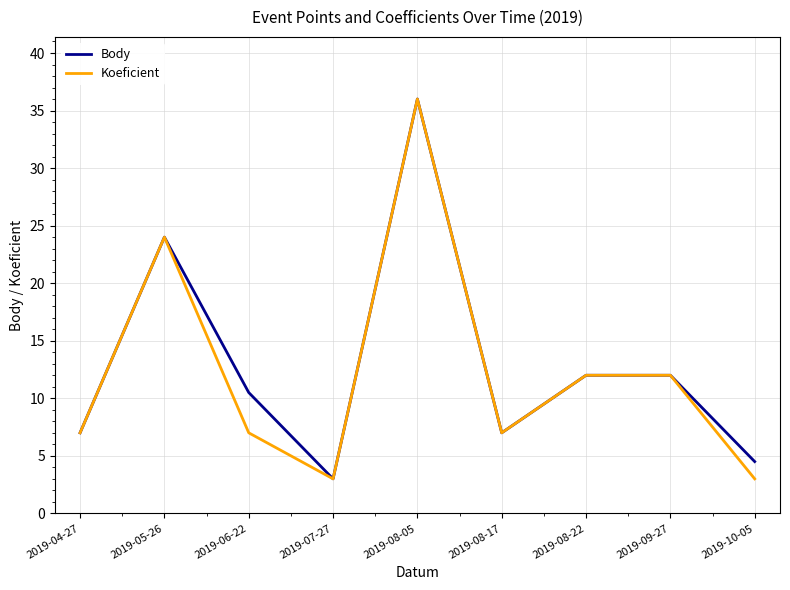

What is the difference between the second highest and minimum values in the Body series?

21.0